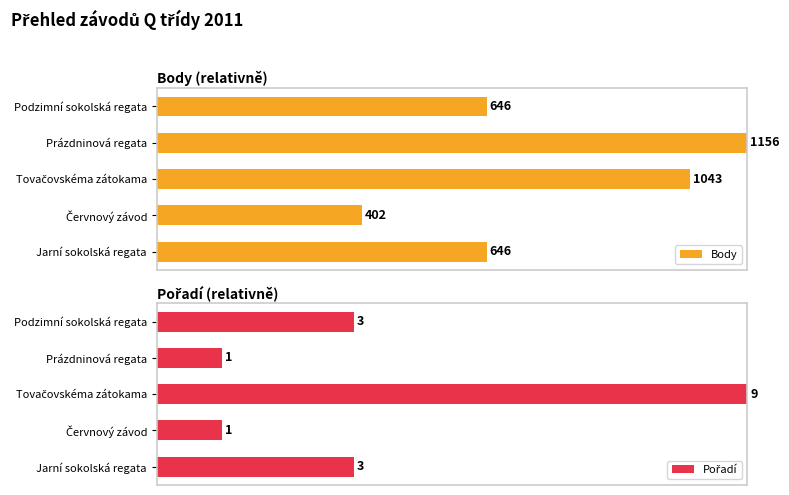

Which series has the largest total across all categories?

Body